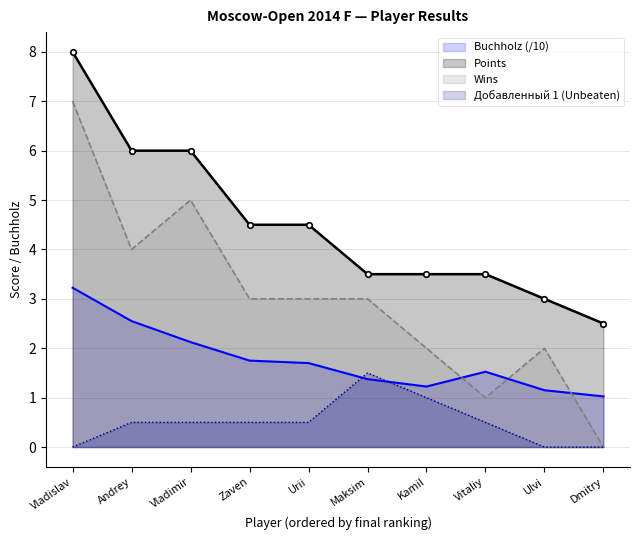

How many data points in Wins are less than 3?

4